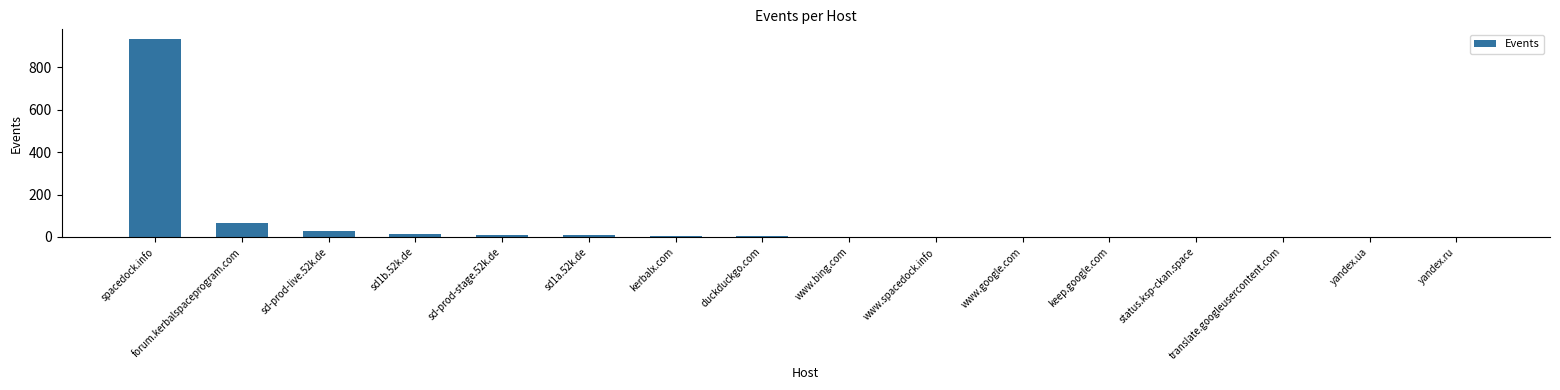

Is it true that the value at spacedock.info is 931?

True